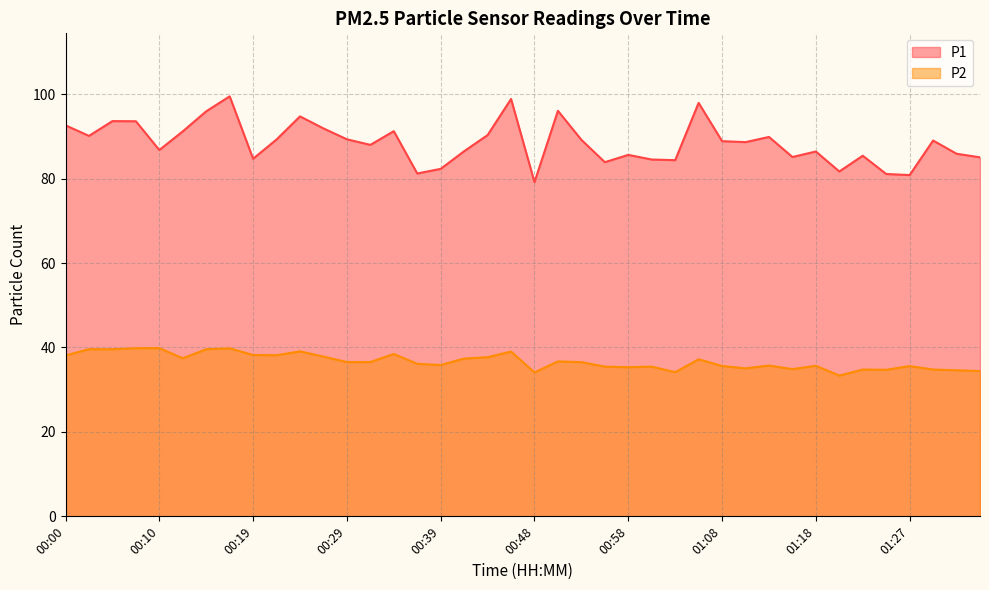

True or false: P1 and P2 intersect in this chart.

False